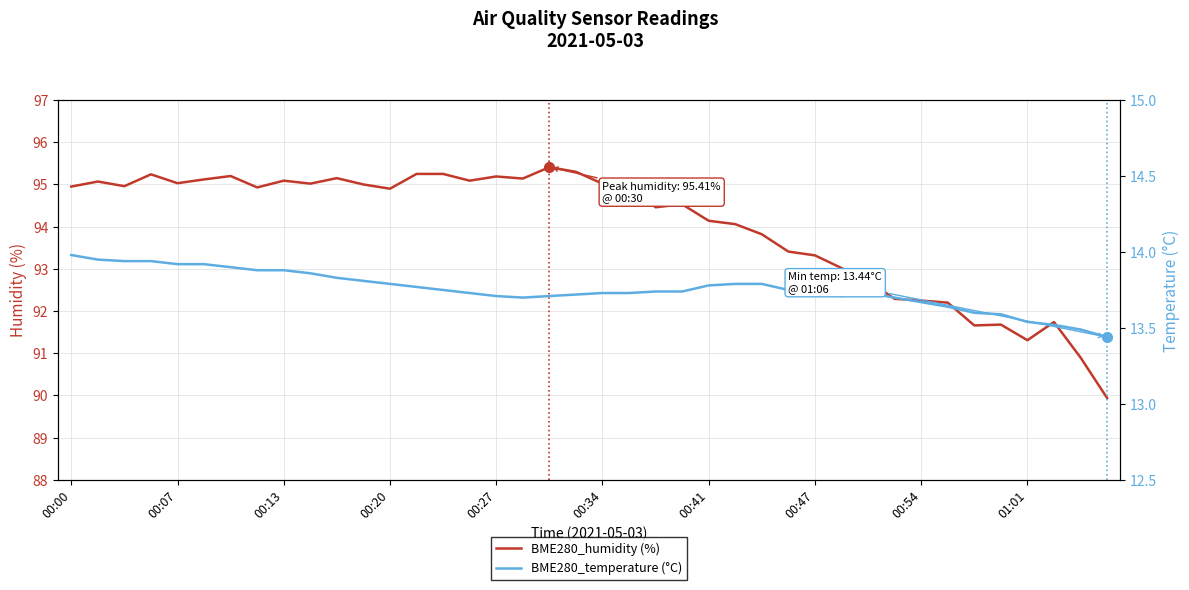

What is the minimum value for BME280_humidity (%)?

89.9